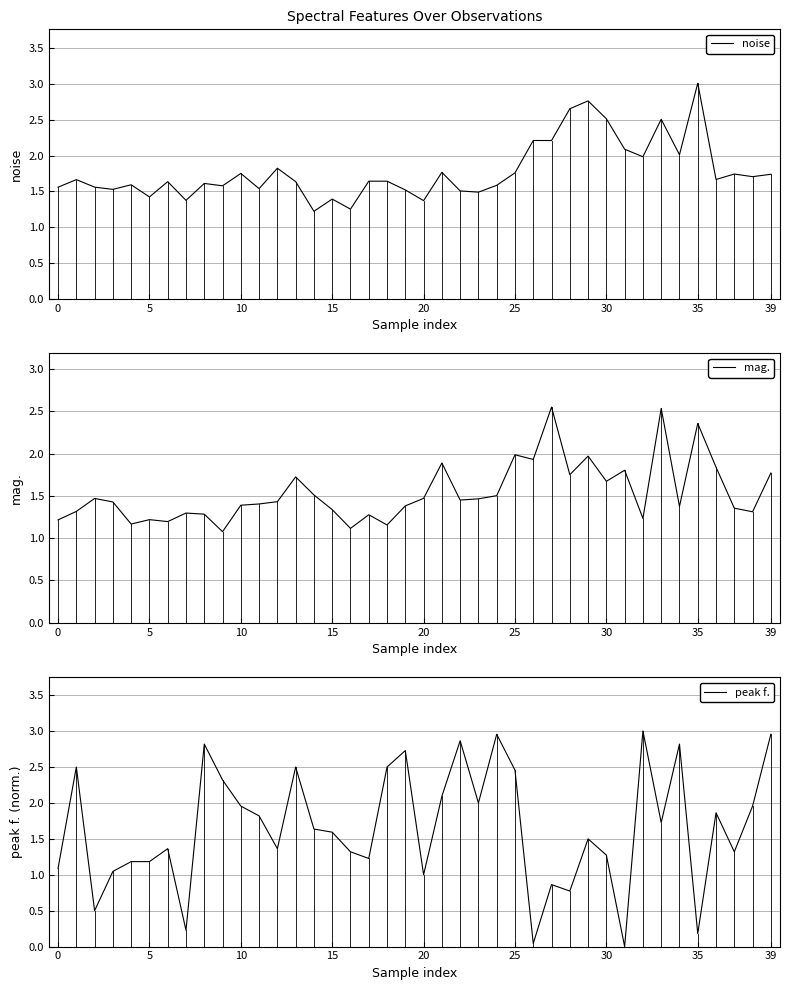

The value of noise at 30 is 3.3. True or false?

False